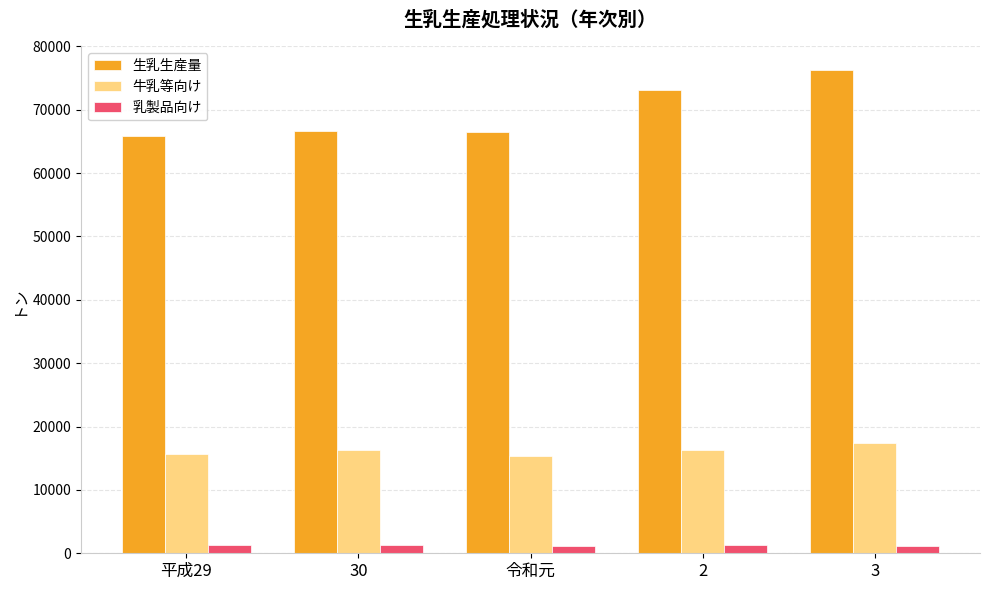

How many series are shown in this chart?

3